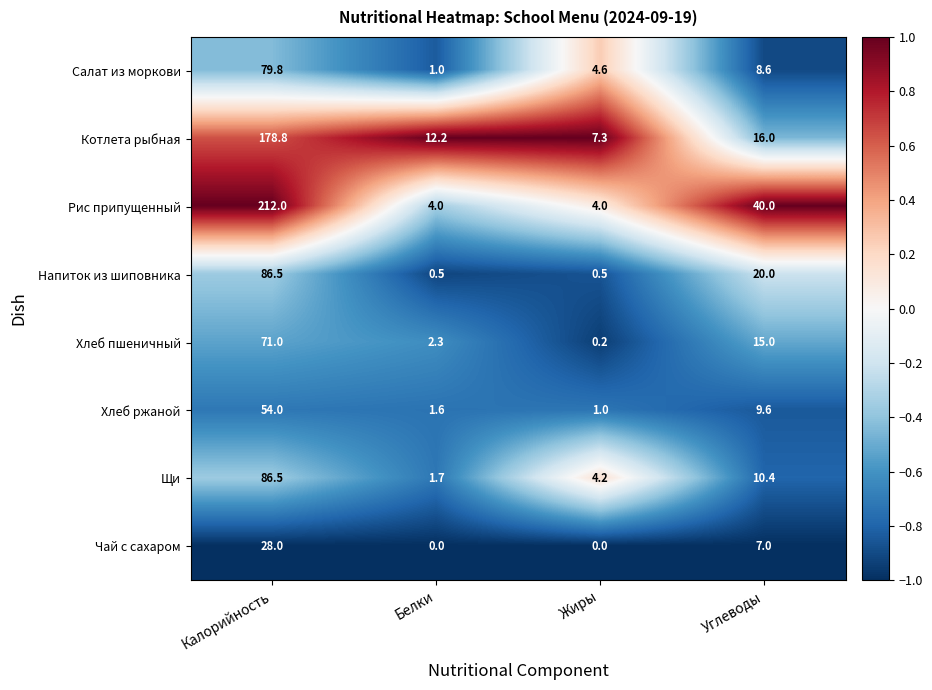

What is the sum of the Щи values at Углеводы and Белки?

12.1